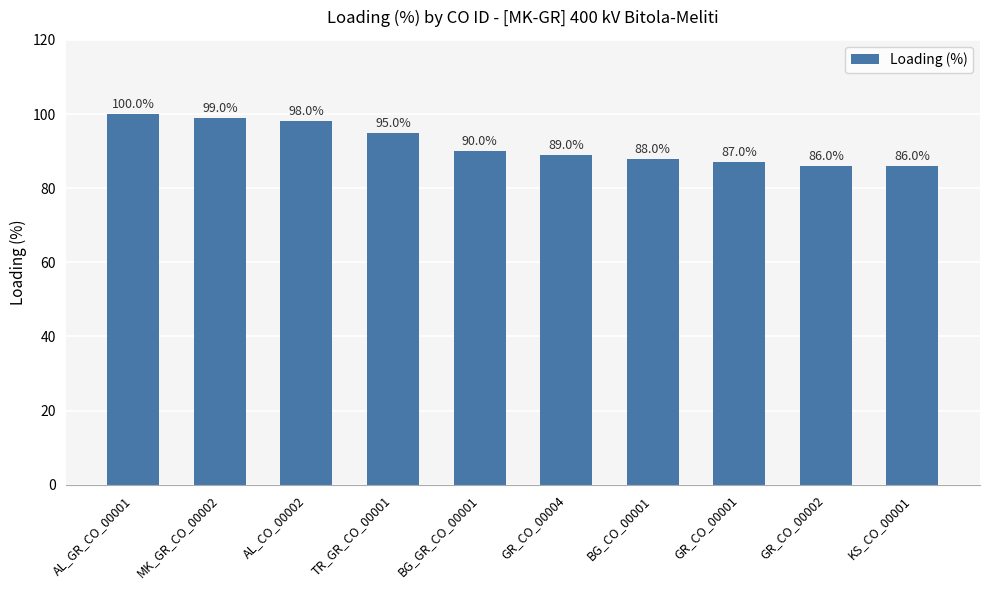

What is the label of the 3rd bar from the left?

AL_CO_00002